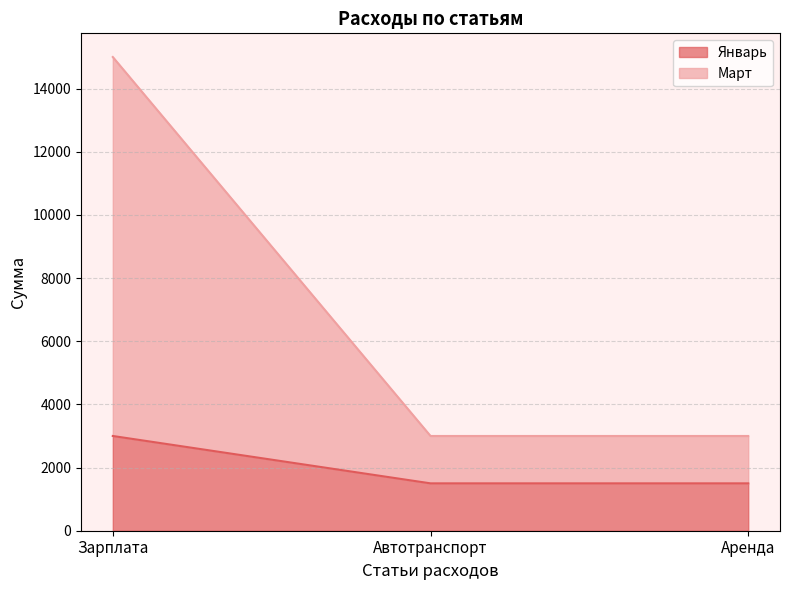

What is the minimum value shown in the chart?

1500